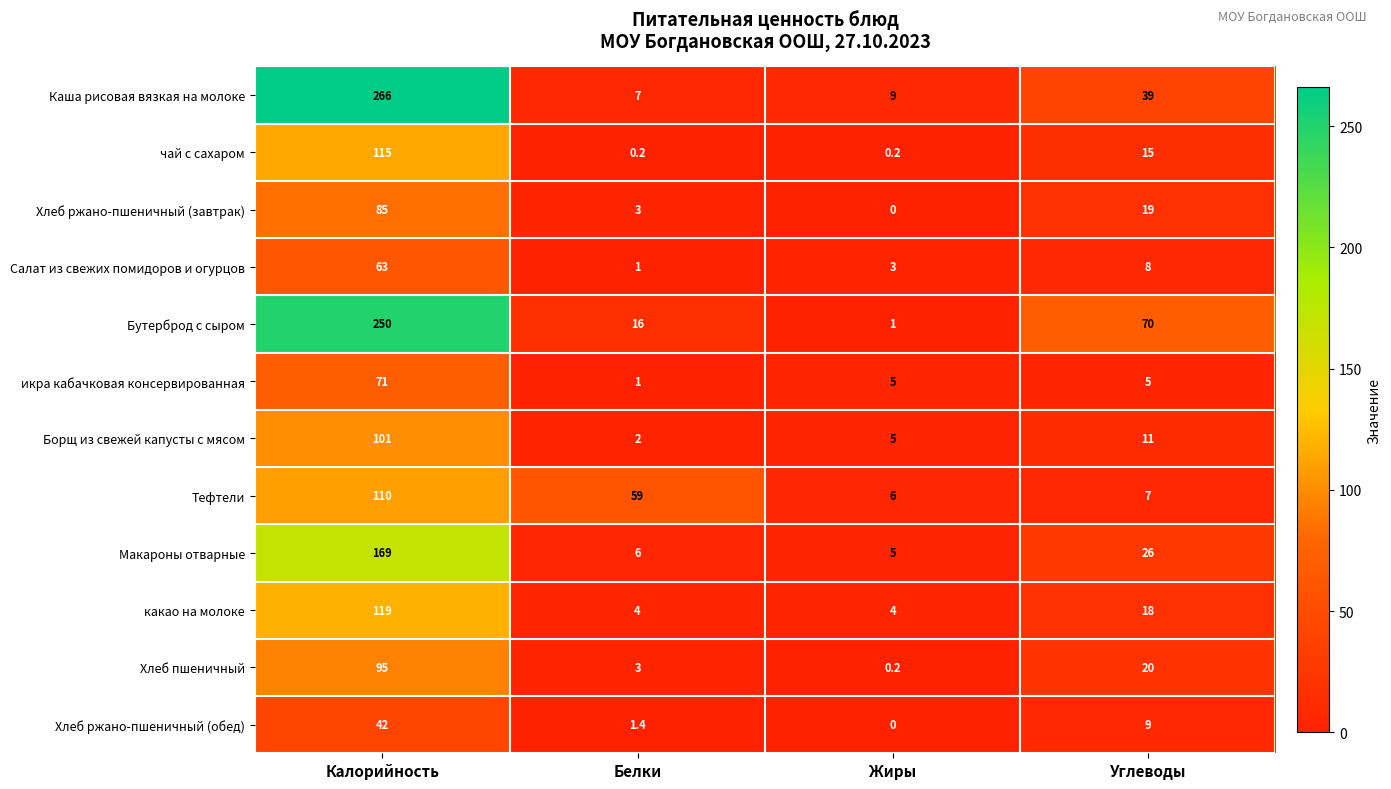

Which series has the largest total across all categories?

Бутерброд с сыром